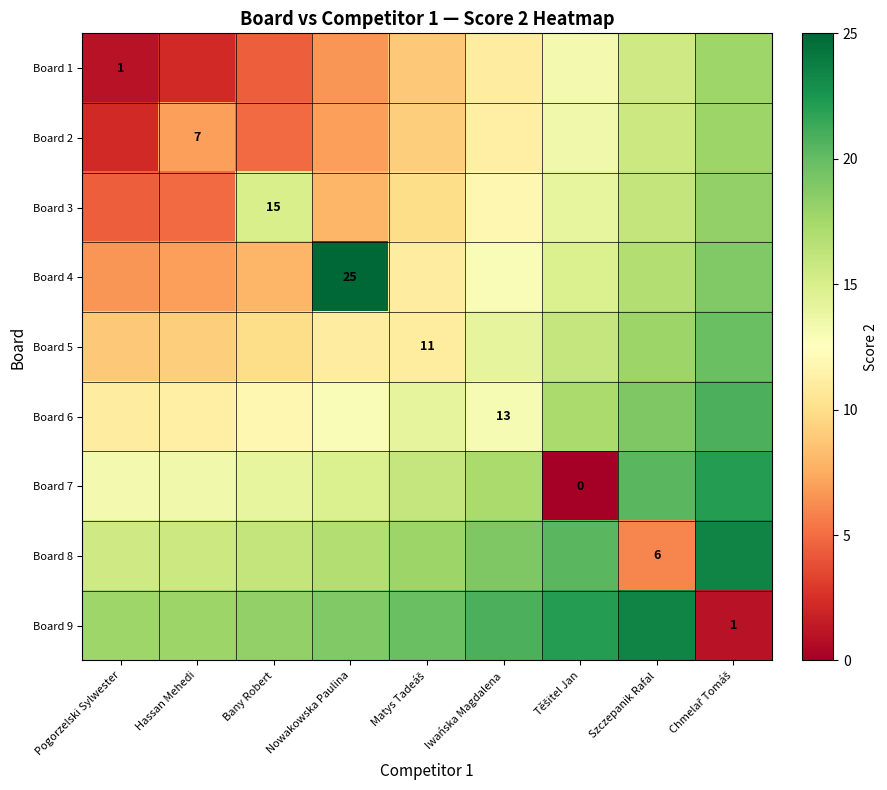

Between Pogorzelski Sylwester and Matys Tadeáš, which series saw the biggest shift?

Board 1